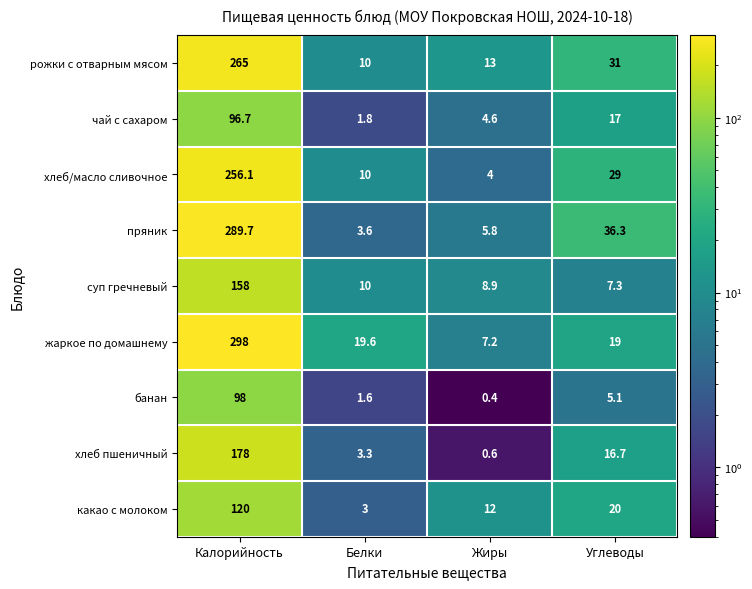

What is the difference between the хлеб пшеничный values at Белки and Калорийность?

174.7